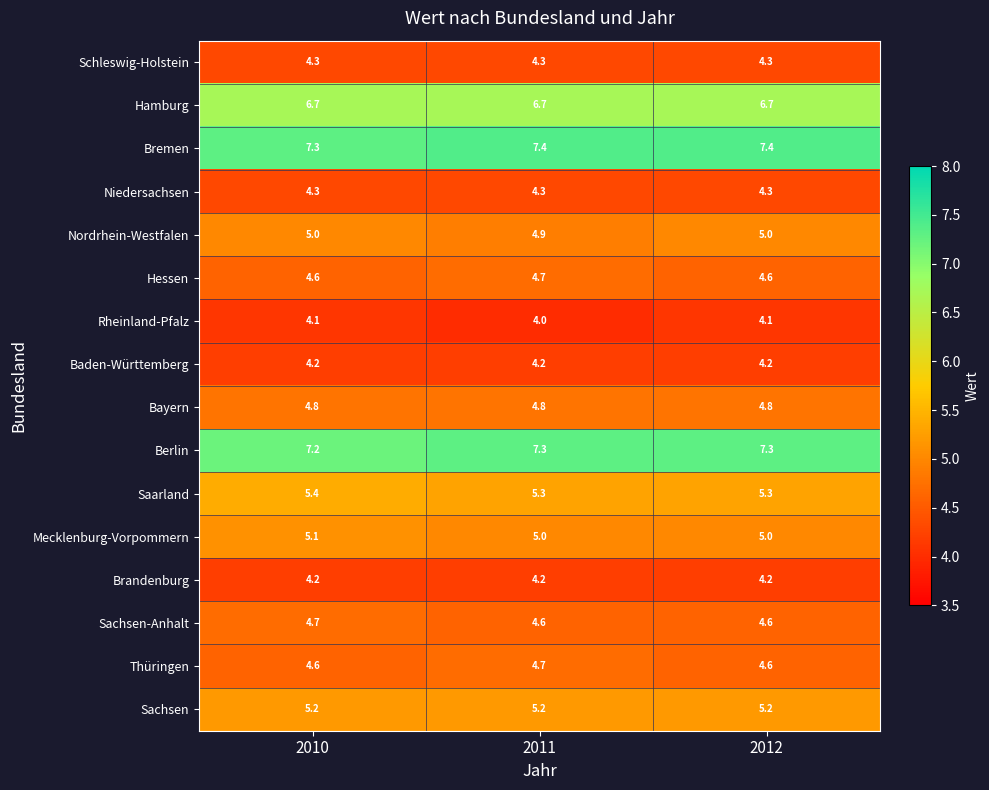

At which category is the sum across all series the highest?

2010